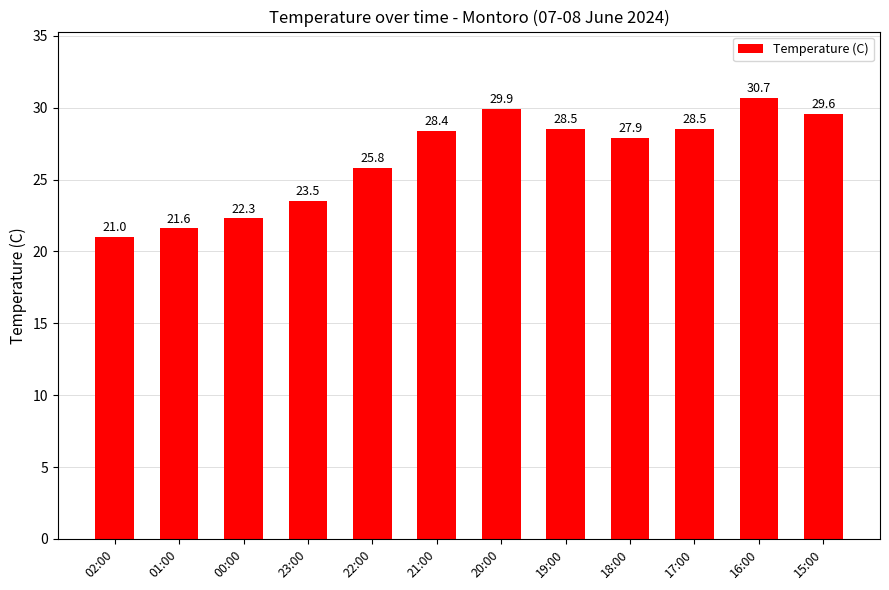

What is the change in value from 00:00 to 21:00?

+6.1